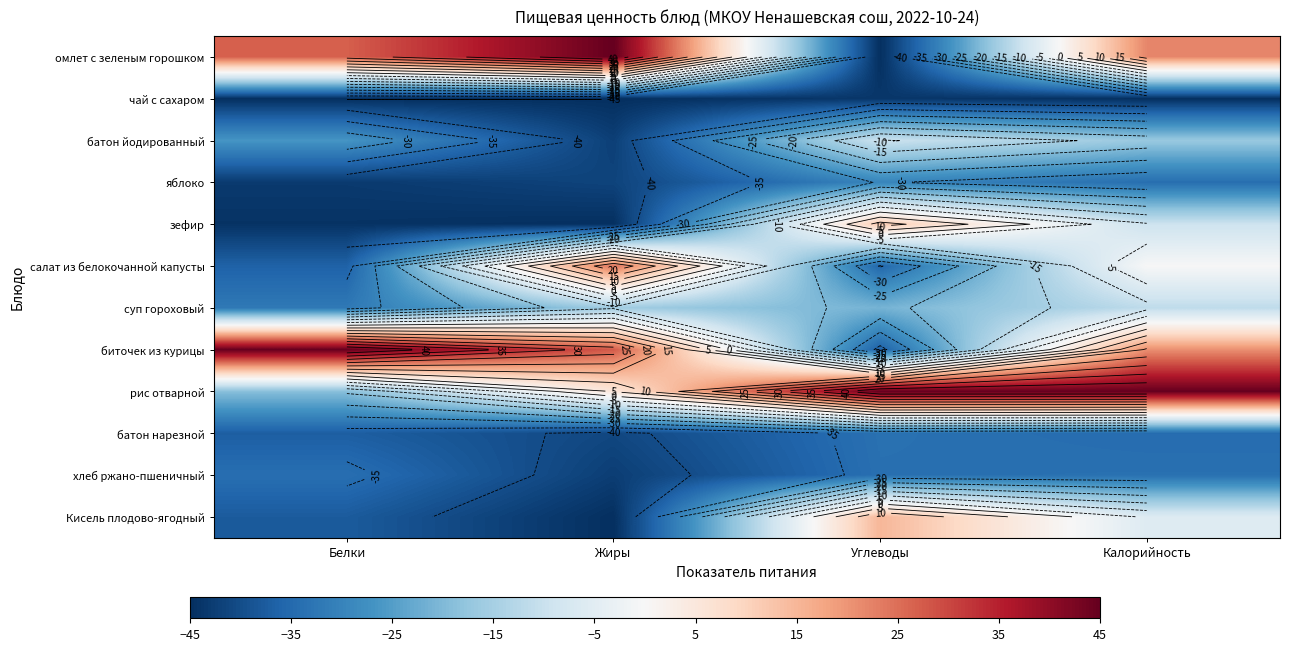

The зефир series shows -44.4 at Белки. True or false?

True